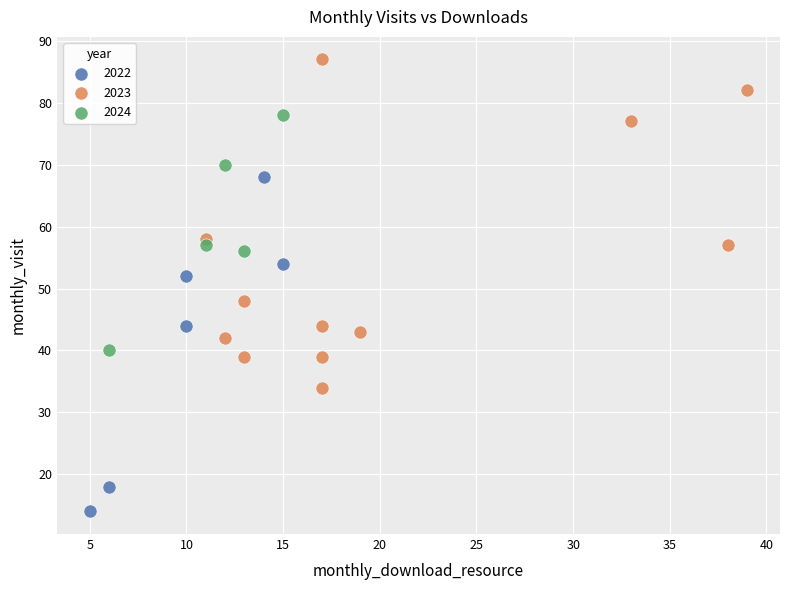

Which series contains the lowest Y value?

2022